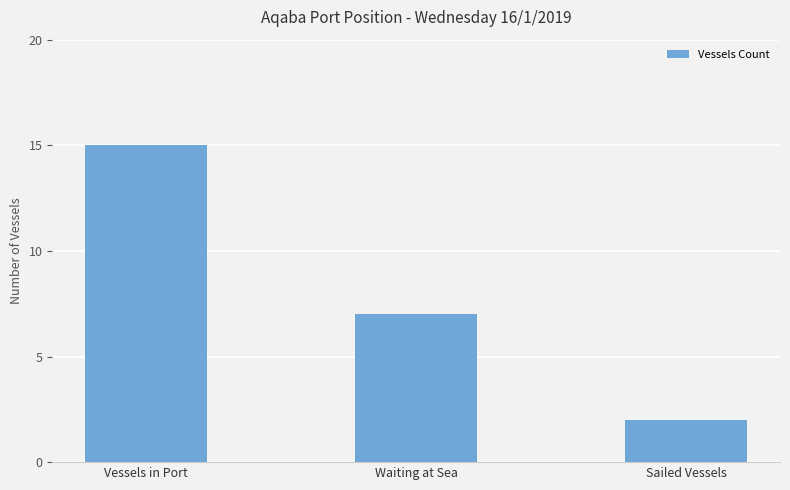

What is the difference between the maximum and minimum values?

13